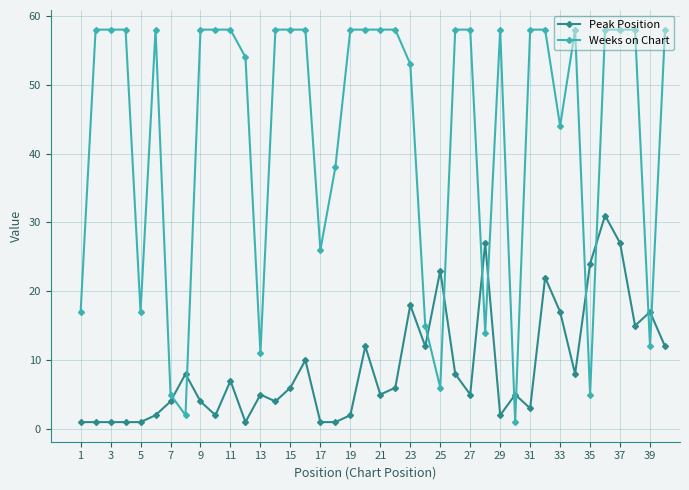

True or false: Peak Position has more than 0 points higher than both neighbors.

True